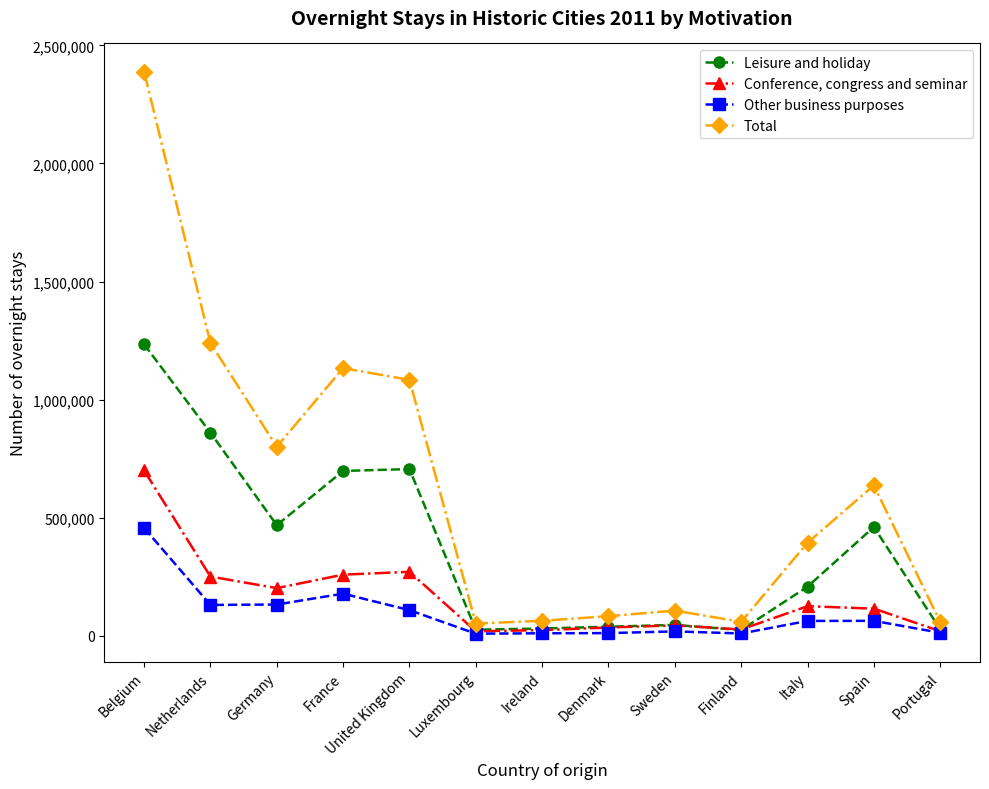

At how many categories does at least one series exceed 1593066?

1